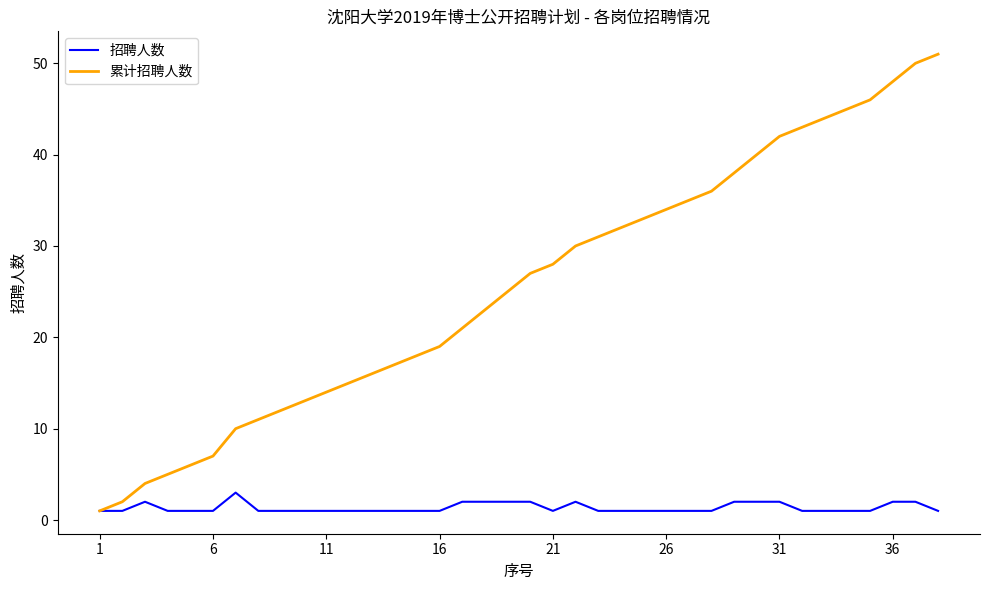

Which series has the largest range (max minus min)?

累计招聘人数